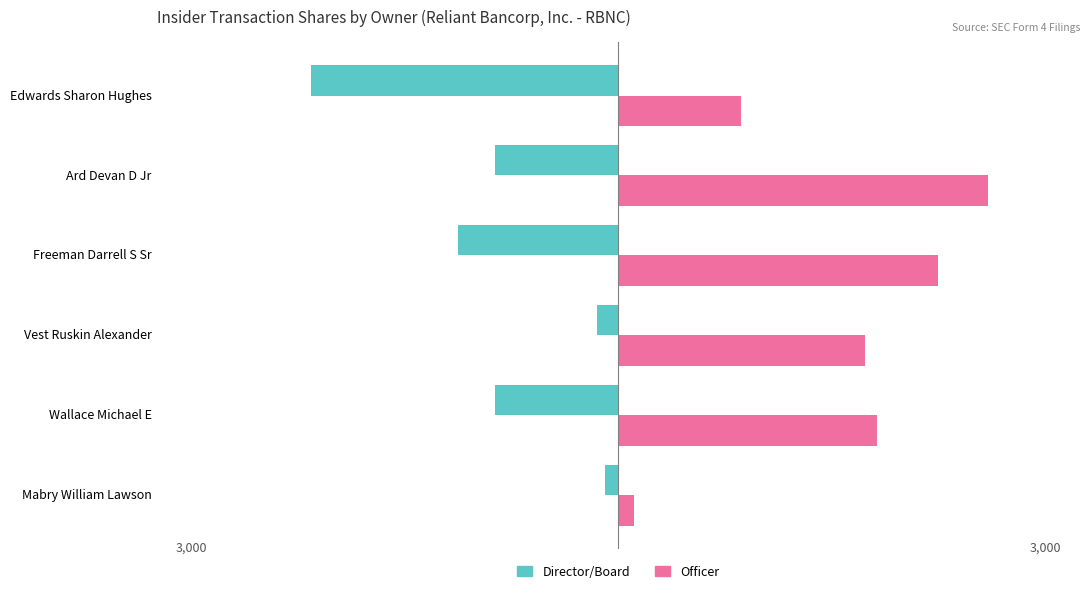

How many series are shown in this chart?

2